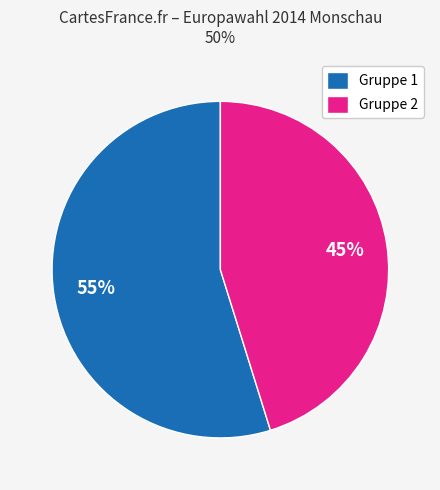

What percentage is the Gruppe 2 slice, to the nearest percent?

45%